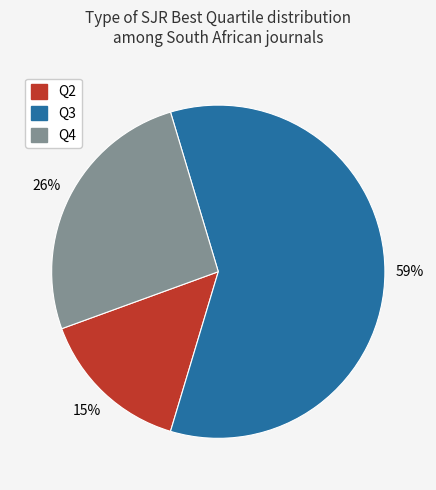

What is the majority slice?

Q3